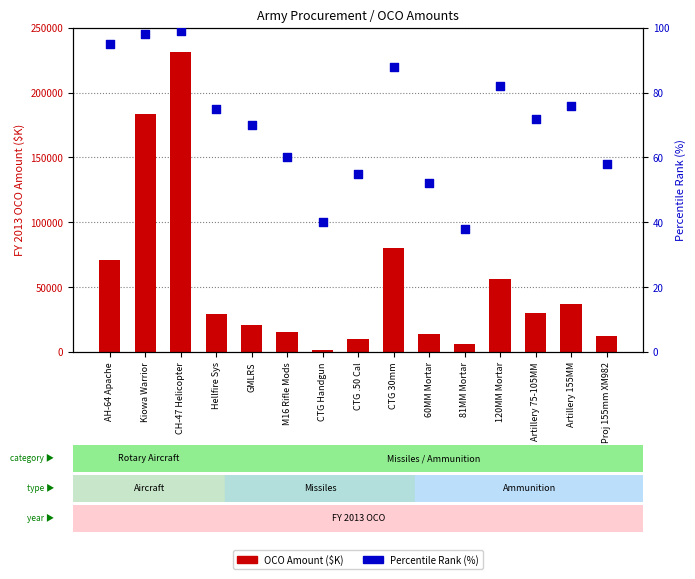

At how many categories does at least one series exceed 153005?

2